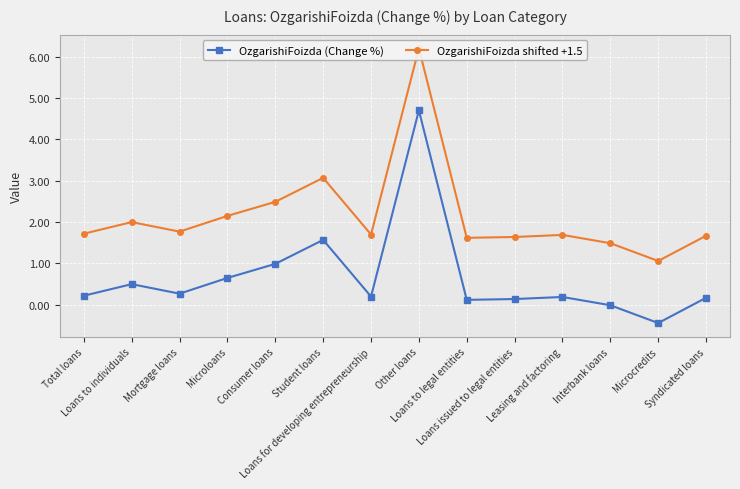

At Interbank loans, list the series in order from smallest to largest.

OzgarishiFoizda (Change %), OzgarishiFoizda shifted +1.5